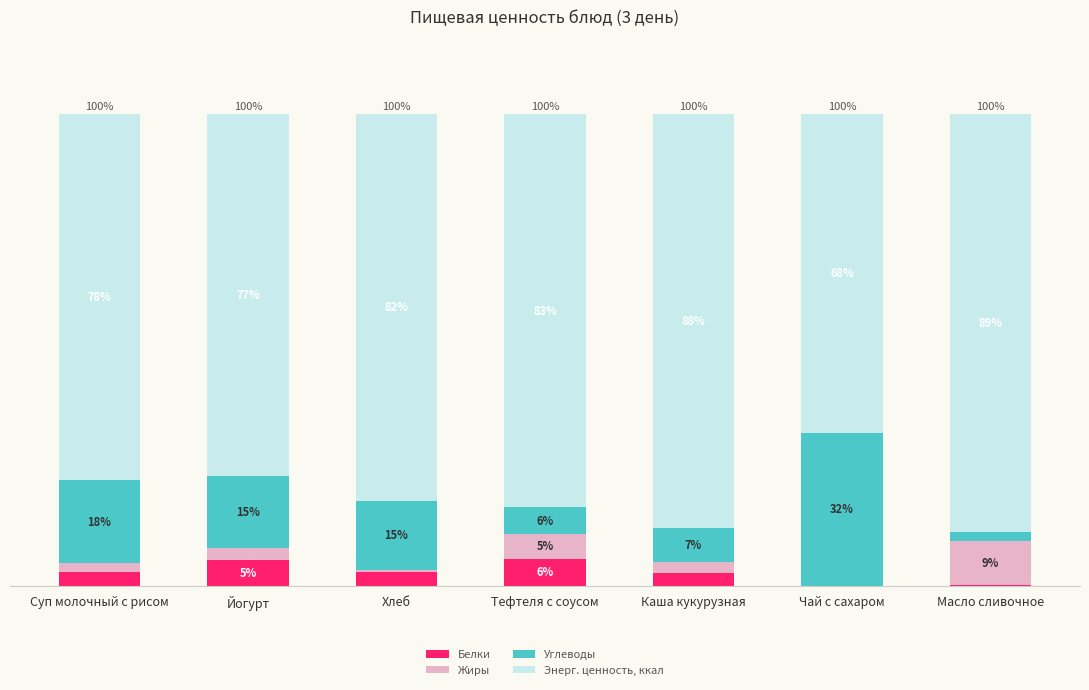

True or false: Энерг. ценность, ккал has a value of 77.6 at Суп молочный с рисом.

True